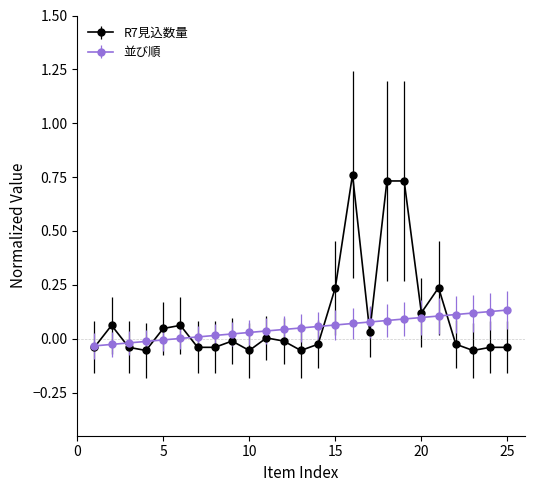

Count the number of data series in this chart.

2